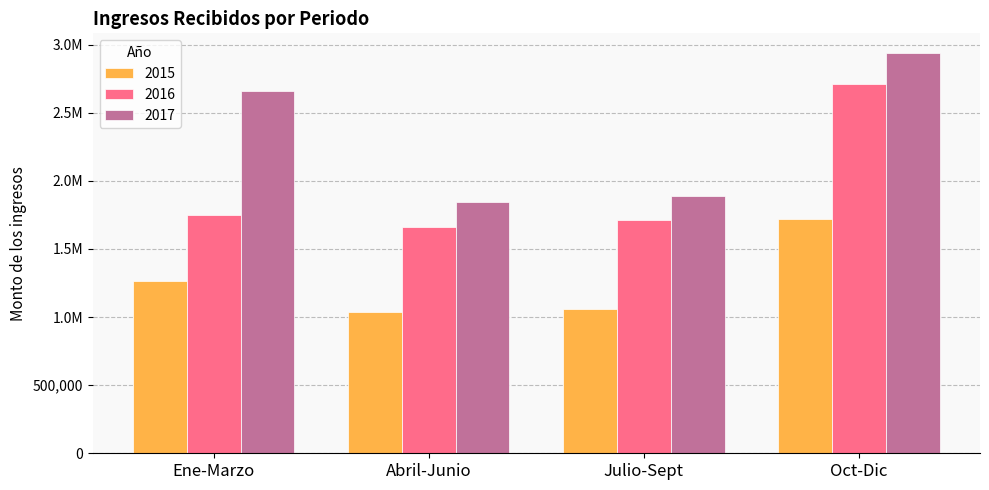

Does the chart contain stacked bars?

No